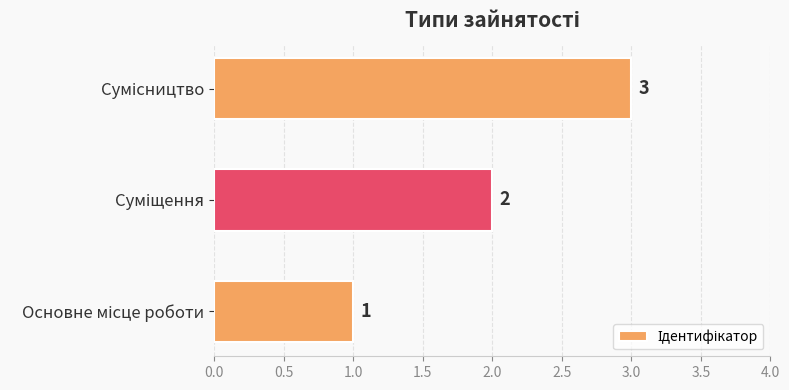

How many values are below 2?

1